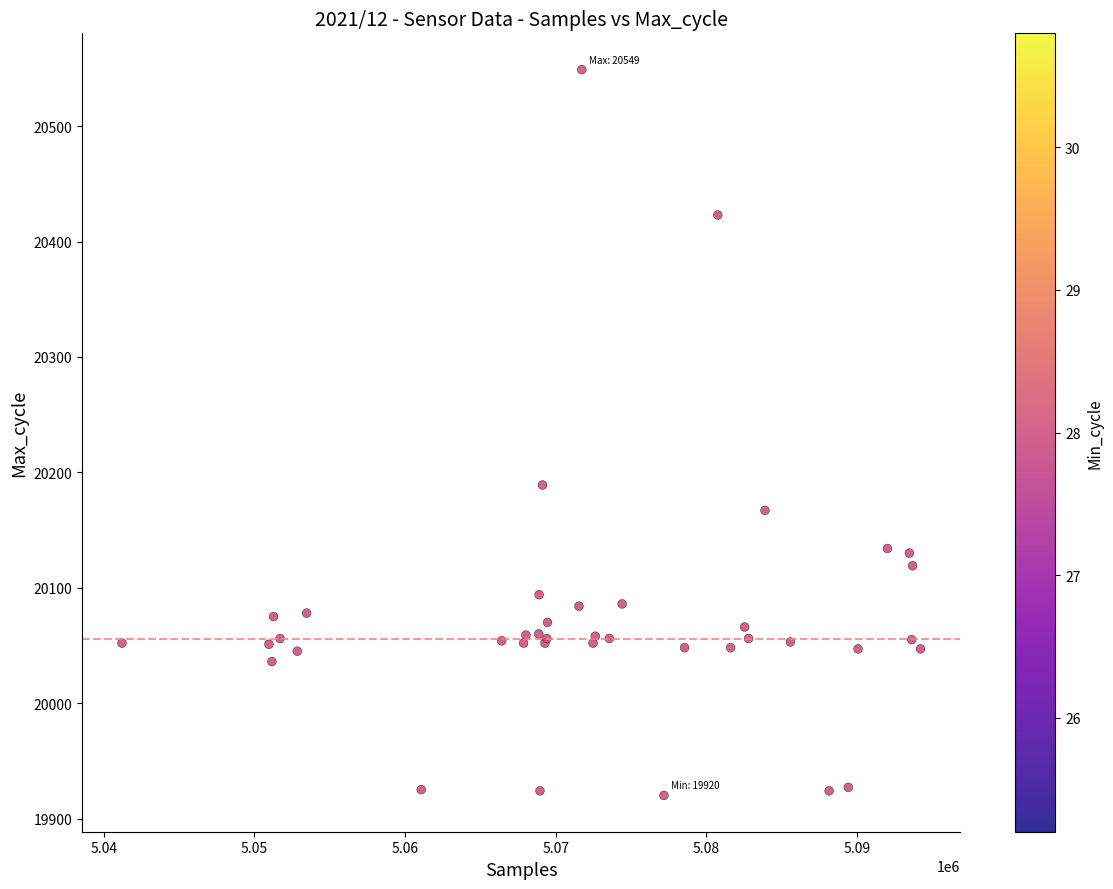

What Y value in the scatter plot is closest to 20234?

20189